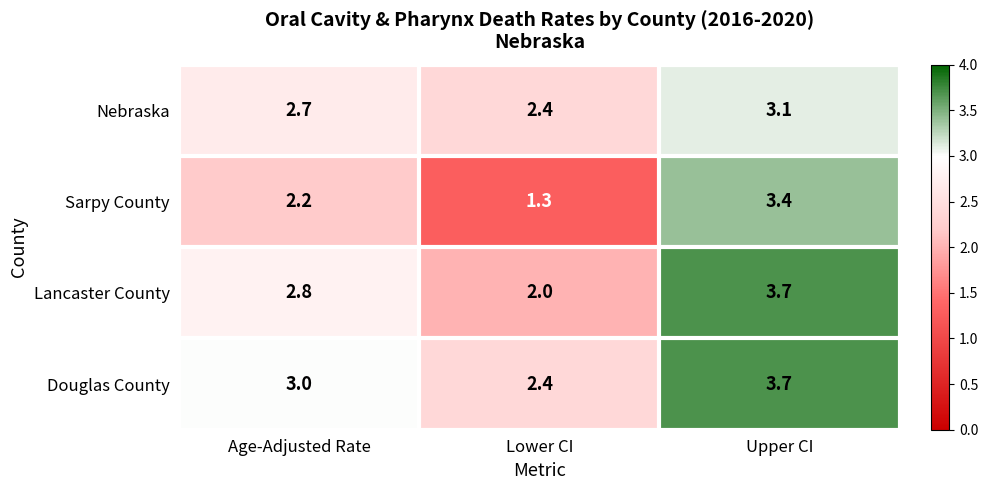

At which label is Lancaster County closest to 2?

Lower CI